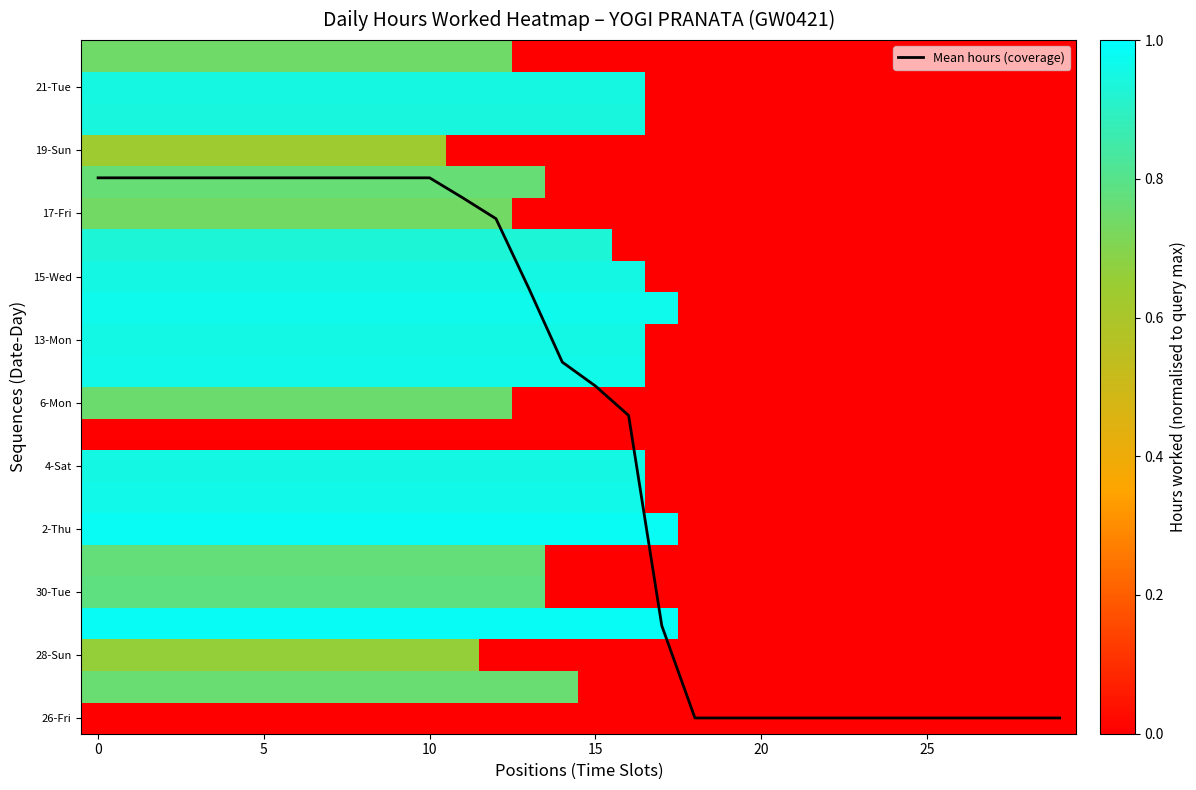

Is the value of 21-Tue at 5 greater than the value of 15-Wed at 10?

No